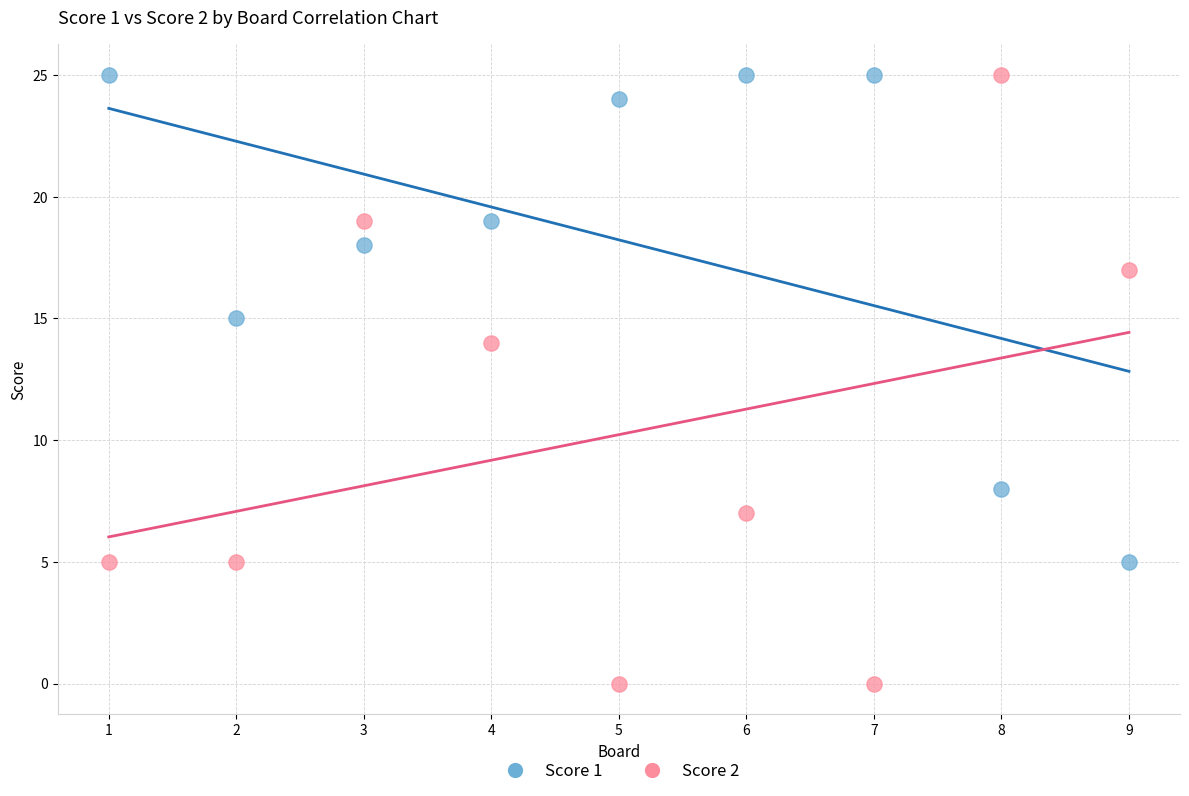

Across all series, what Y value is closest to 12?

14